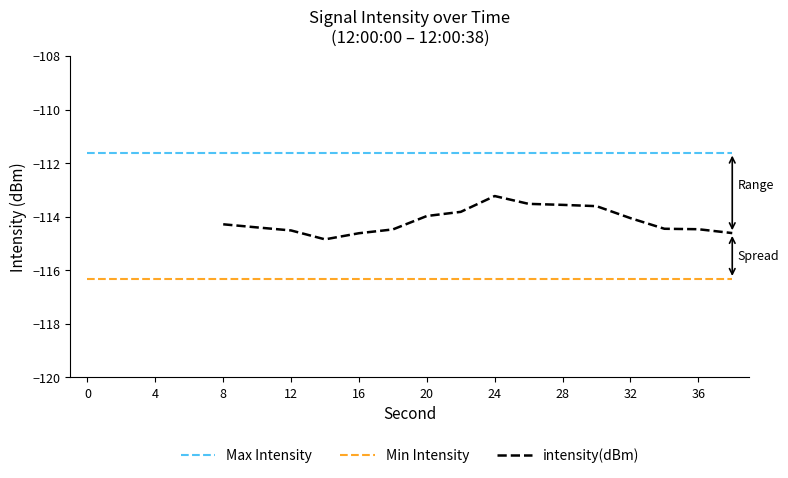

What is the difference between the second highest and second lowest values?

1.1